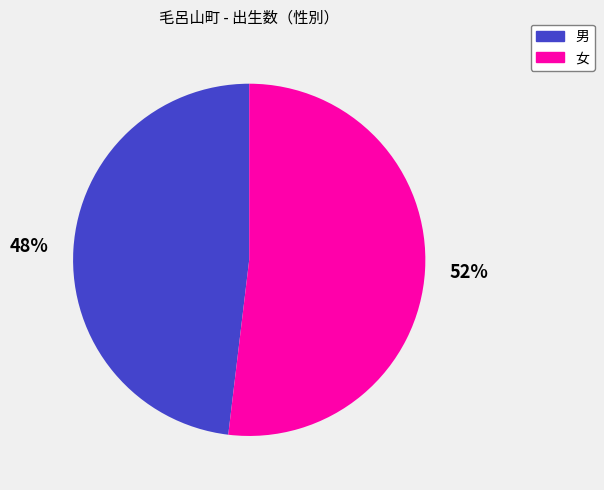

Is there any slice that represents more than half of the pie?

Yes